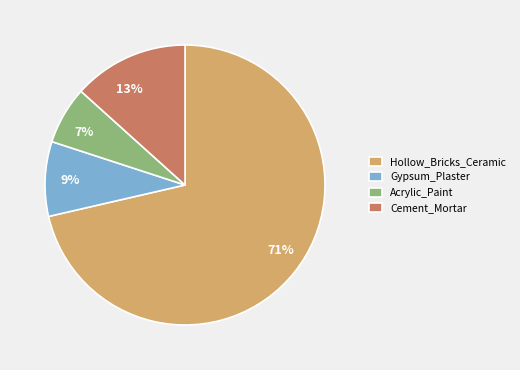

To the nearest percent, what is the combined percentage of Cement_Mortar and Gypsum_Plaster?

22%